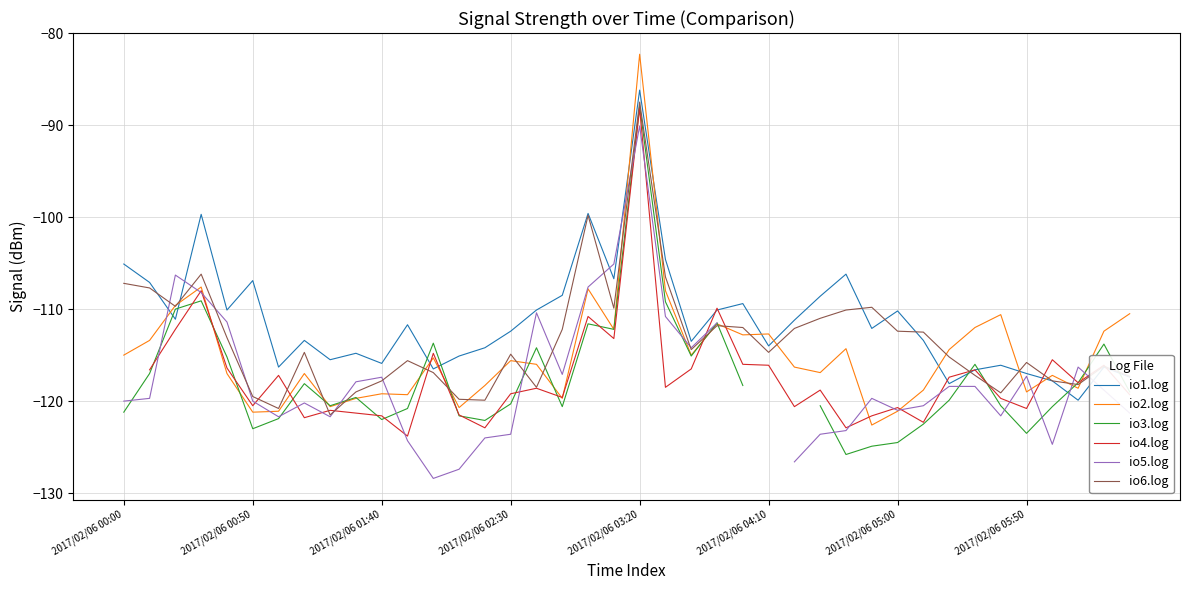

Which category has the highest value in the io1.log series?

2017/02/06 03:20